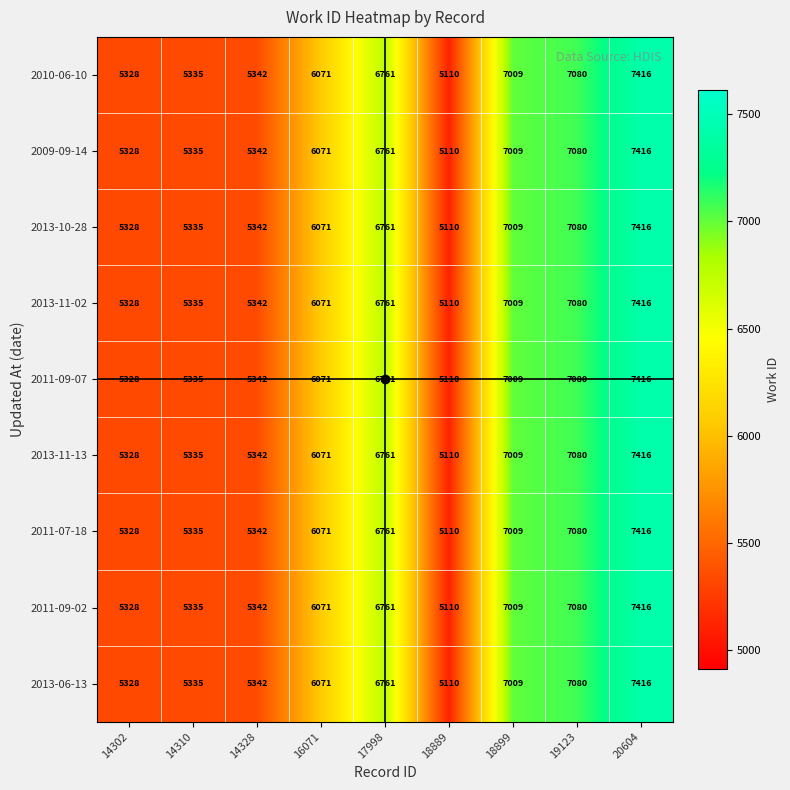

What is the difference between the maximum and minimum values in the 2013-11-13 series?

2306